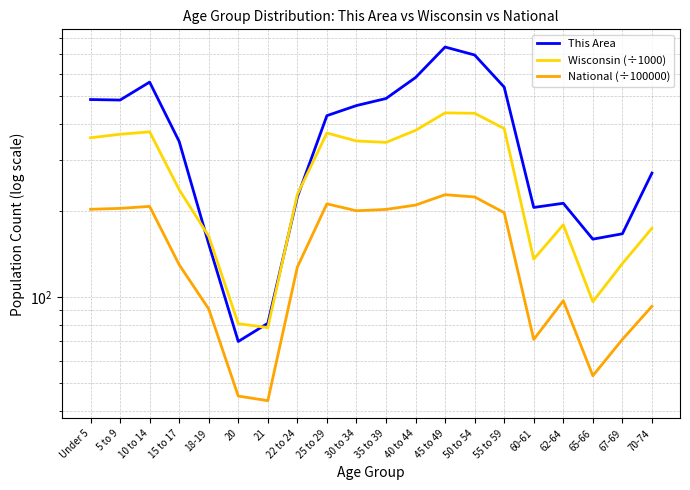

Reading right to left, transcribe all the data shown in this chart.

This Area: 270.0	166.0	159.0	212.0	205.0	538.0	696.0	742.0	581.0	491.0	464.0	428.0	223.0	81.0	70.0	153.0	348.0	560.0	485.0	487.0
Wisconsin (÷1000): 173.5	130.7	96.3	178.4	135.4	386.0	436.1	437.6	380.3	345.3	349.3	372.3	227.6	78.2	80.8	162.7	236.5	375.9	368.6	358.4
National (÷100000): 92.8	71.2	53.2	97.0	71.1	196.6	223.0	227.1	208.9	201.8	199.6	211.0	127.1	43.5	45.2	90.9	129.5	206.8	203.5	202.0